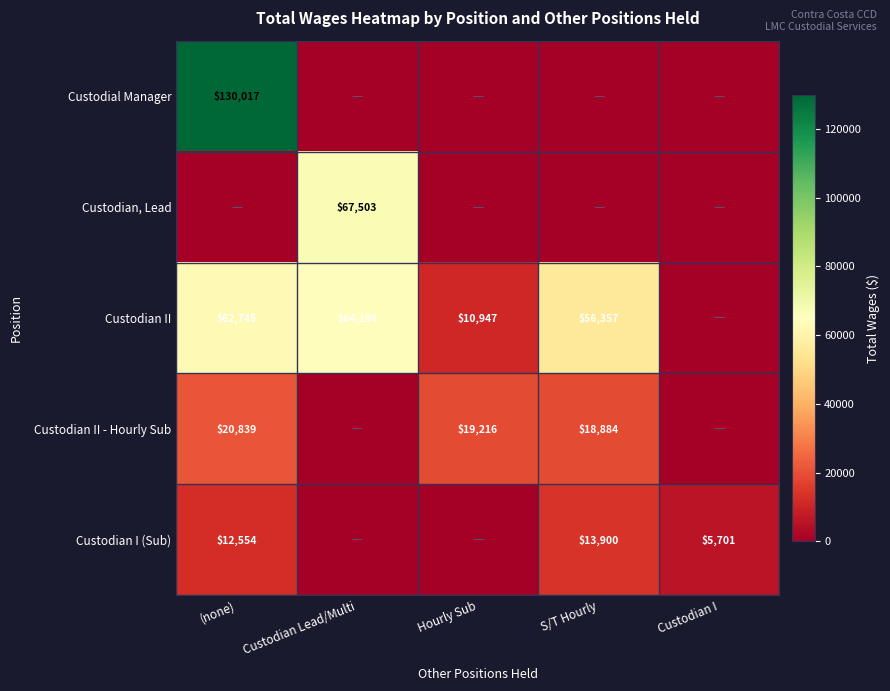

The value of Custodian I (Sub) at S/T Hourly is 13900. True or false?

True